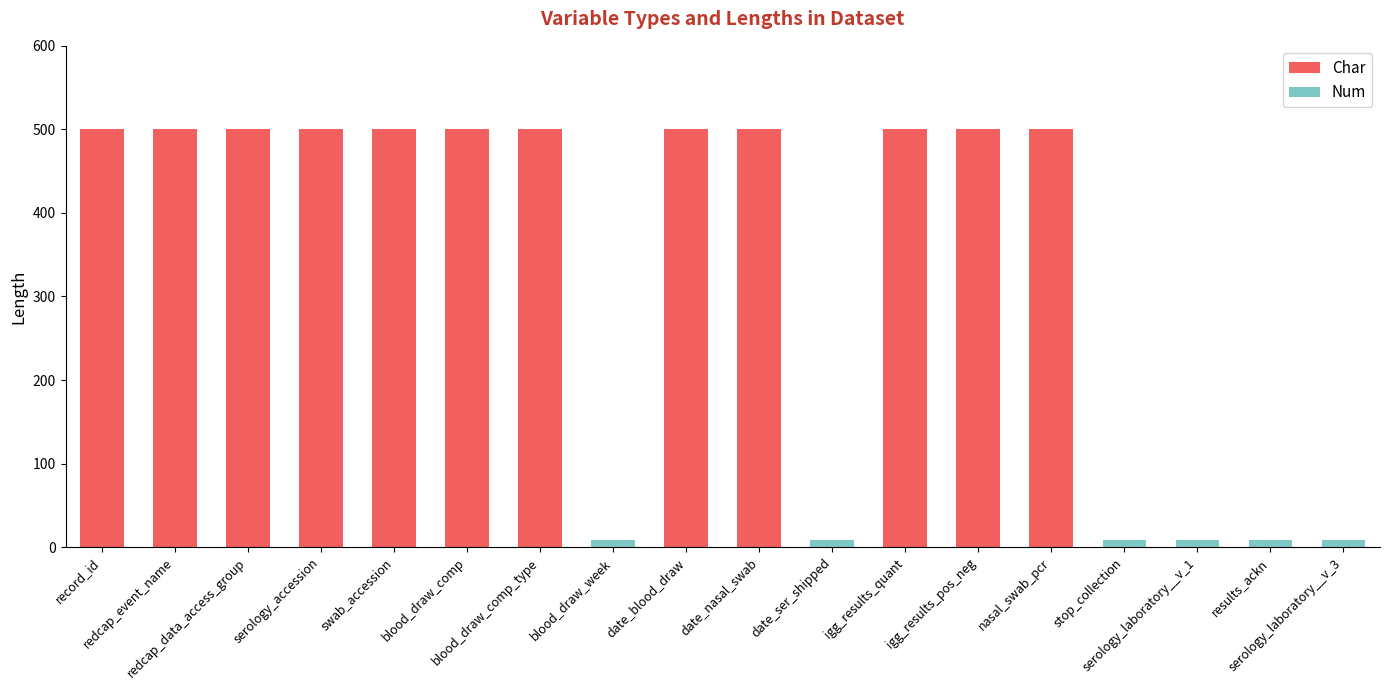

What is the highest value of the Char series?

500